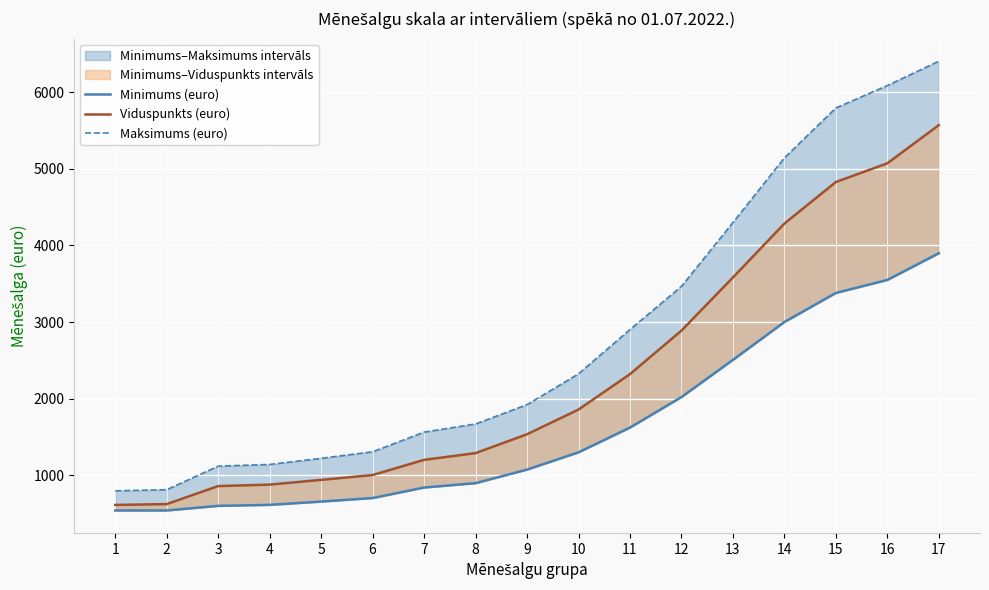

List the series in order of their peak value, lowest first.

Minimums (euro), Viduspunkts (euro), Maksimums (euro)